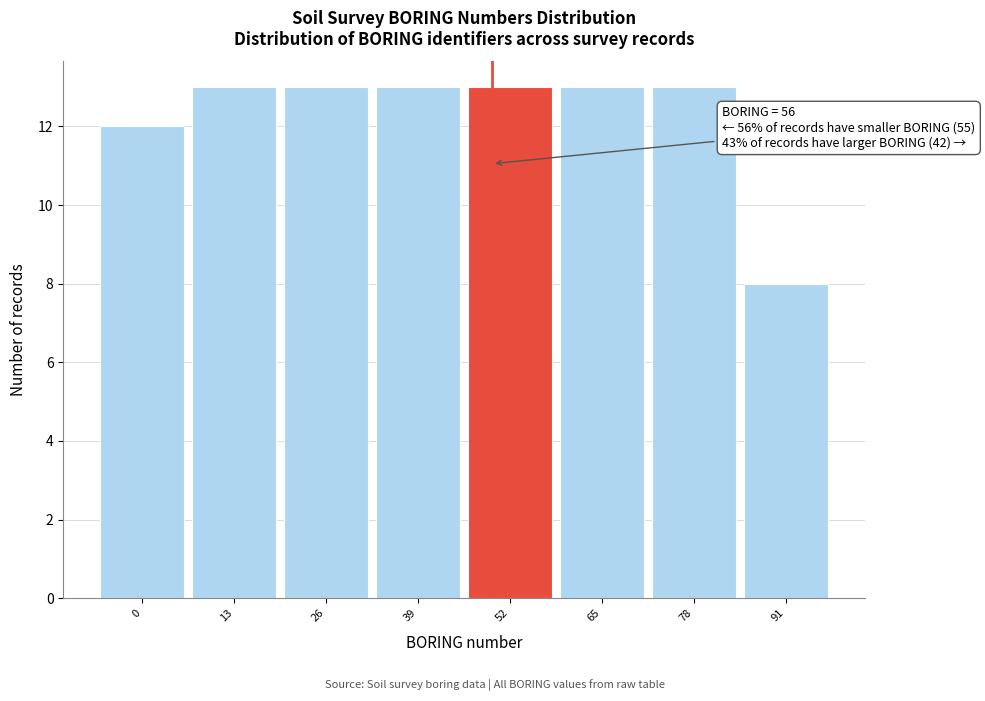

Reading left to right, what are all the values shown in this chart?

0=12	13=13	26=13	39=13	52=13	65=13	78=13	91=8